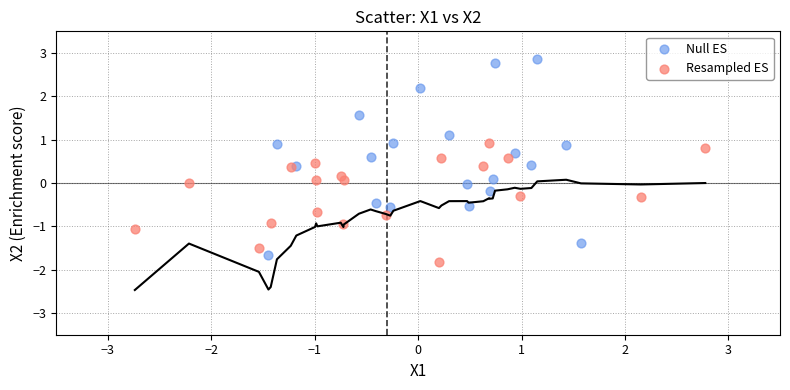

Which series reaches the maximum Y coordinate?

Null ES